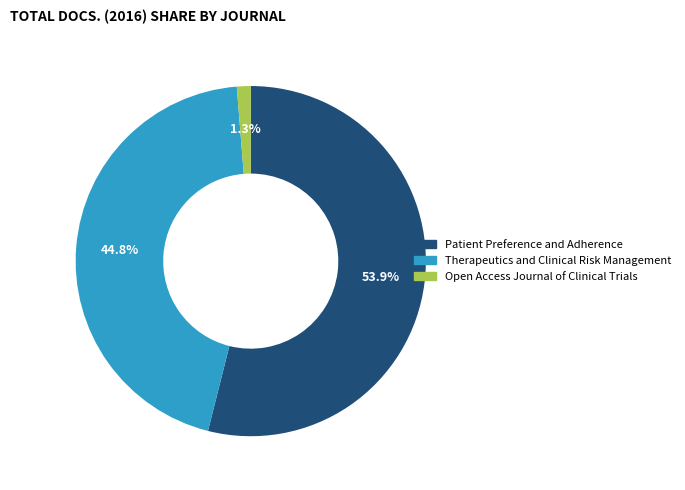

What percentage do Open Access Journal of Clinical Trials and Therapeutics and Clinical Risk Management together represent?

46.1%